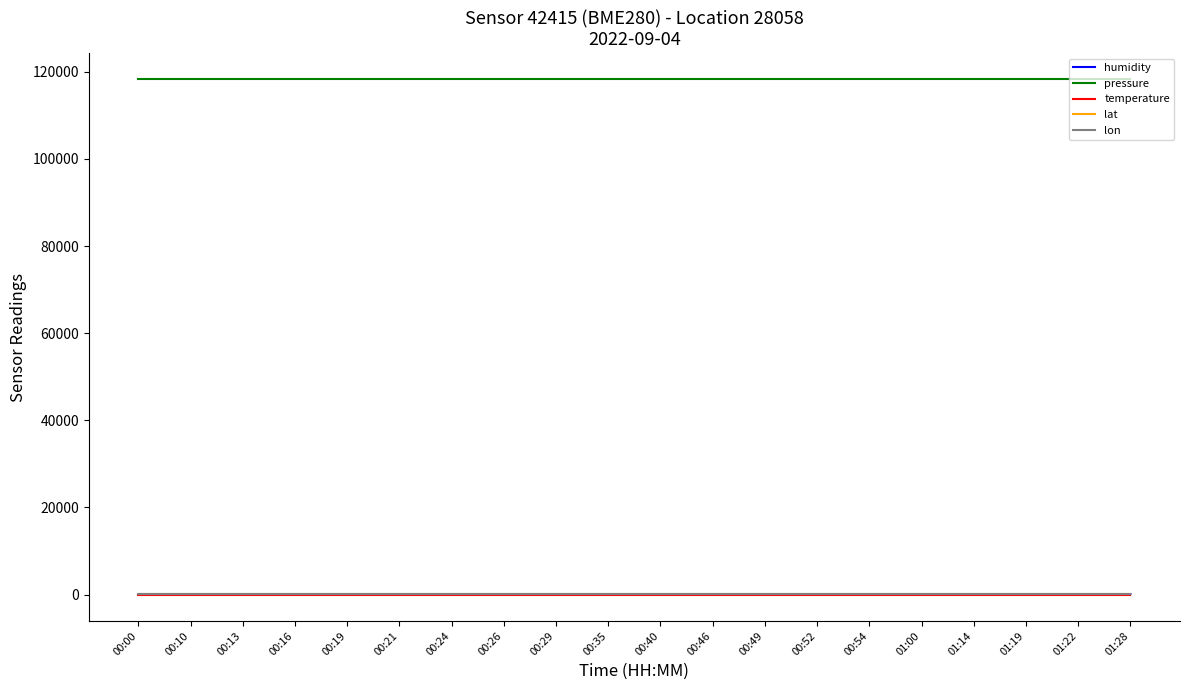

True or false: pressure has a value of 118336.5 at 00:46.

True